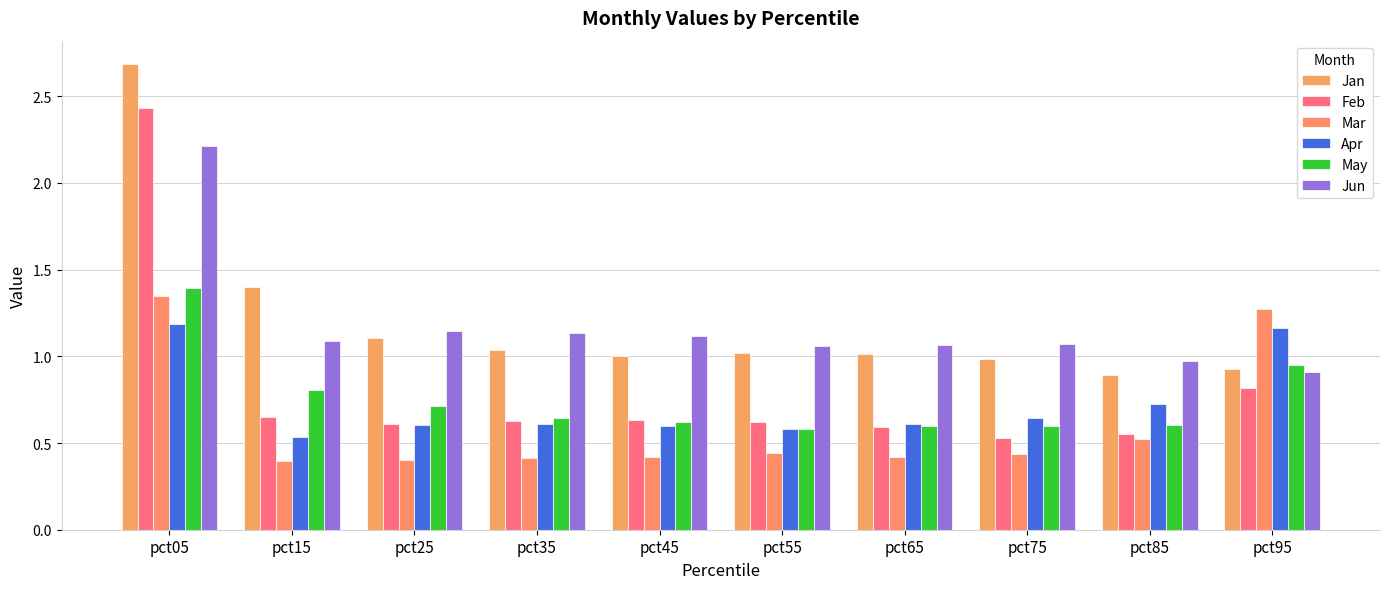

Count the Mar values in the range 0 to 1.

8